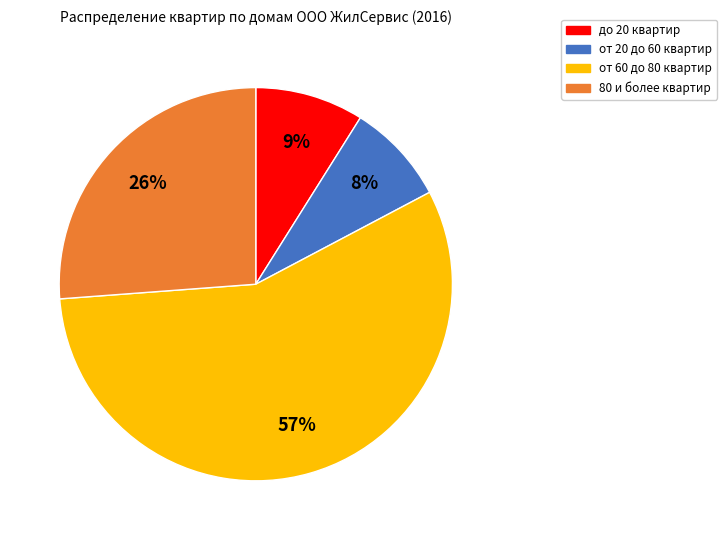

To the nearest percent, what portion does от 20 до 60 квартир represent?

8%